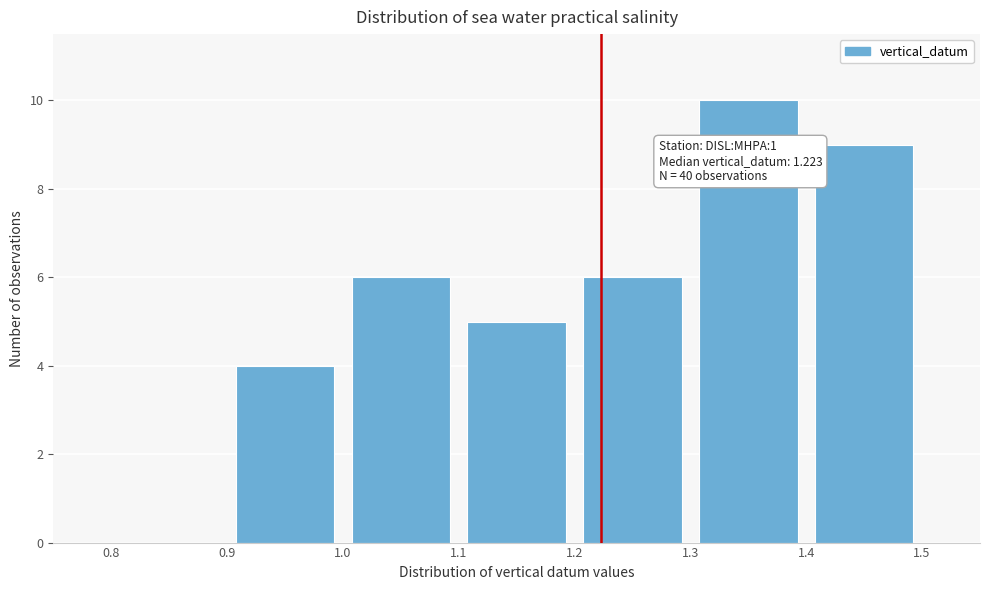

Over which range of the x-axis is the bar tallest?

1.3 to 1.4